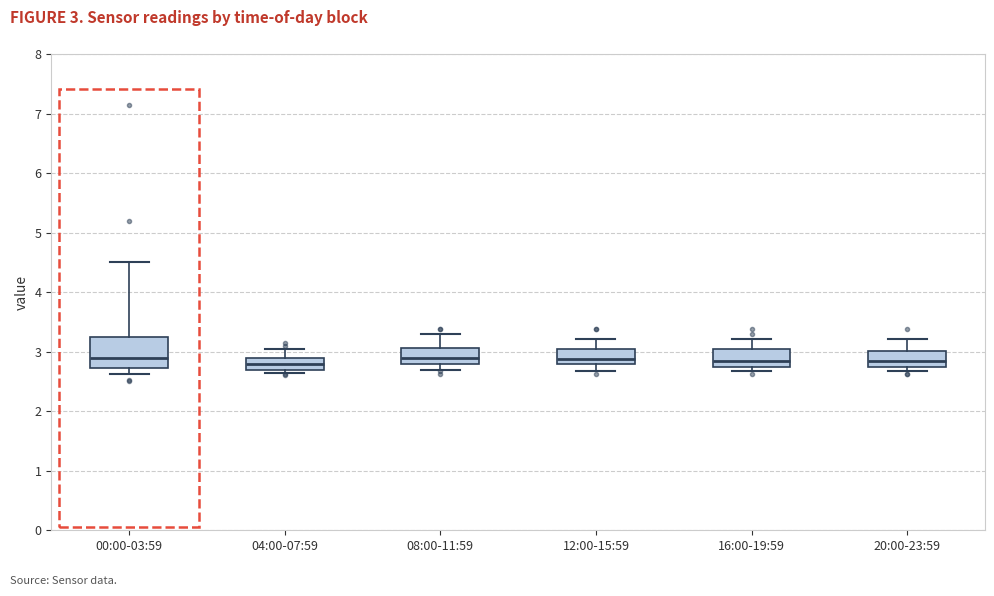

Where is the upper edge of the box for 16:00-19:59 on the y-axis? The values are not printed on the chart, so give them approximately, as read against the axis.

3.1